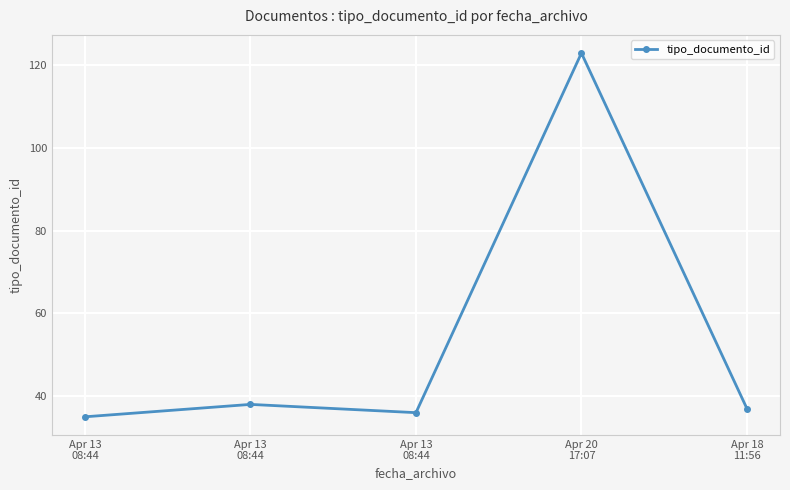

What is the change in value from Apr 13
08:44 to Apr 18
11:56?

-1